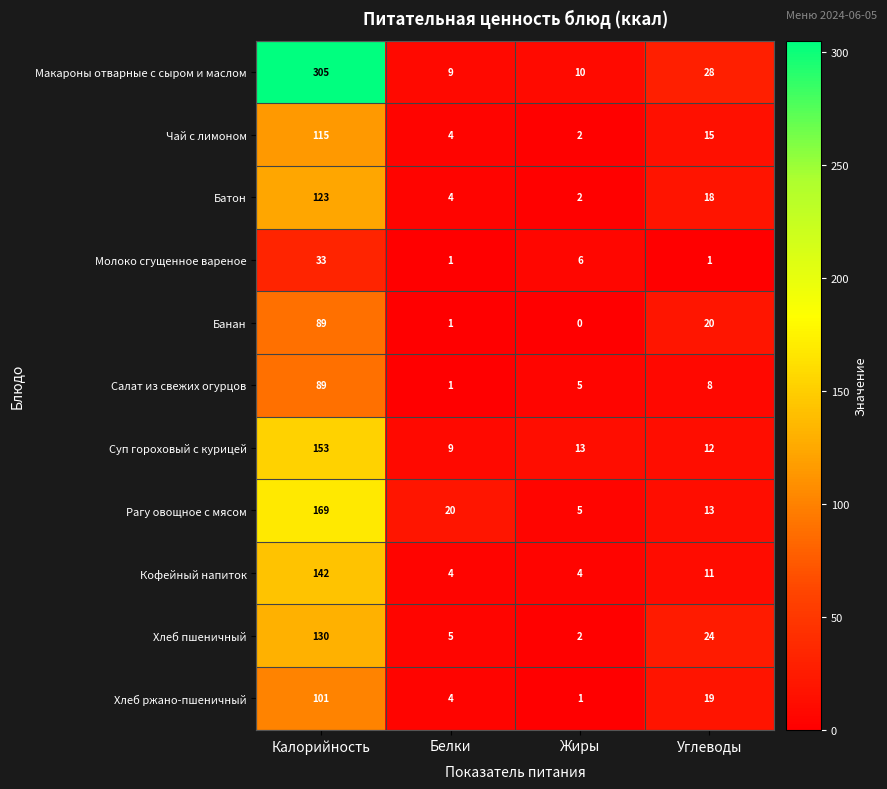

Is it true that Хлеб ржано-пшеничный equals 2 at Жиры?

False